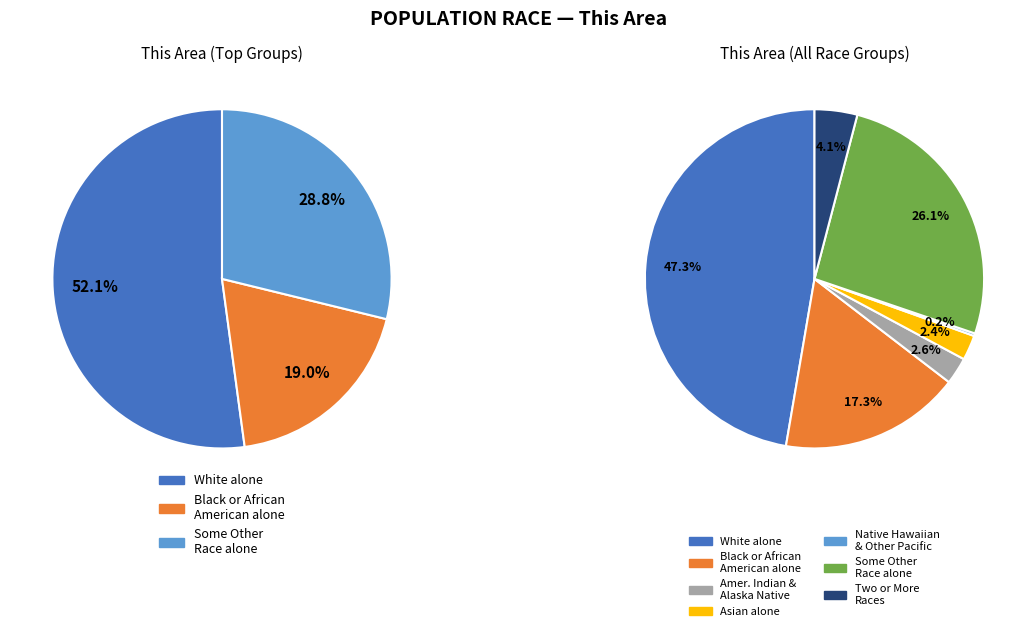

To the nearest percent, what percentage of the pie is Some Other Race alone?

26%